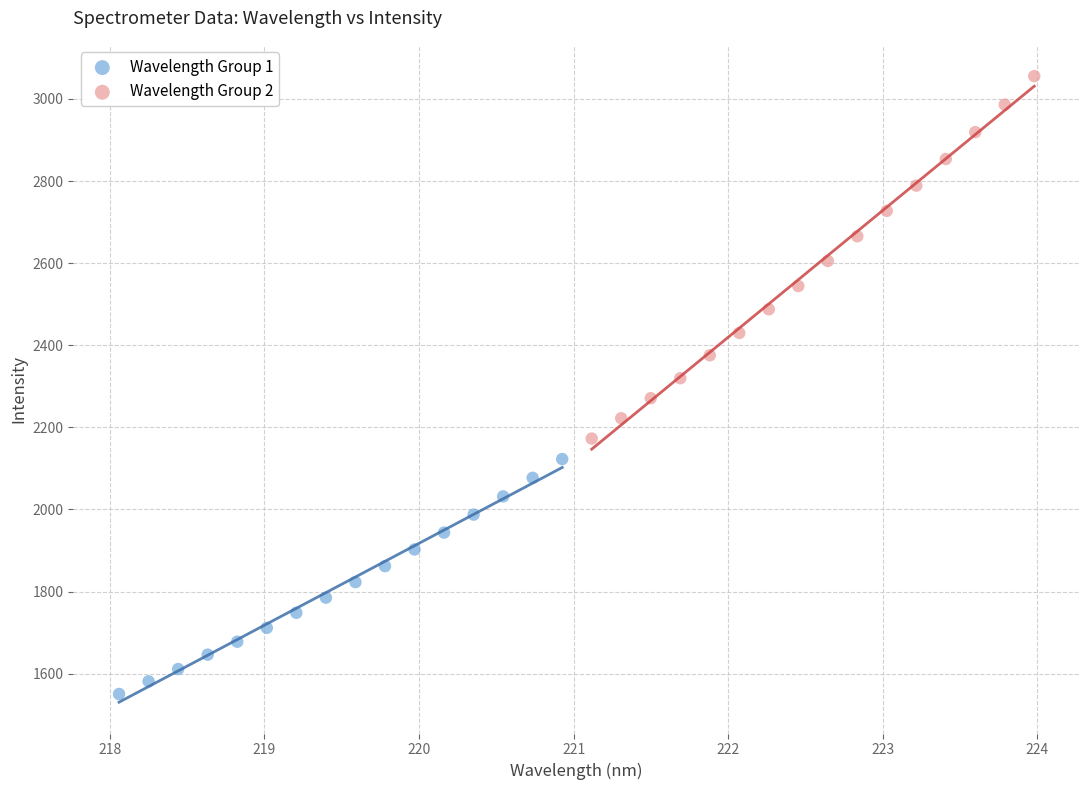

Which series has the largest Y range (max minus min)?

Wavelength Group 2